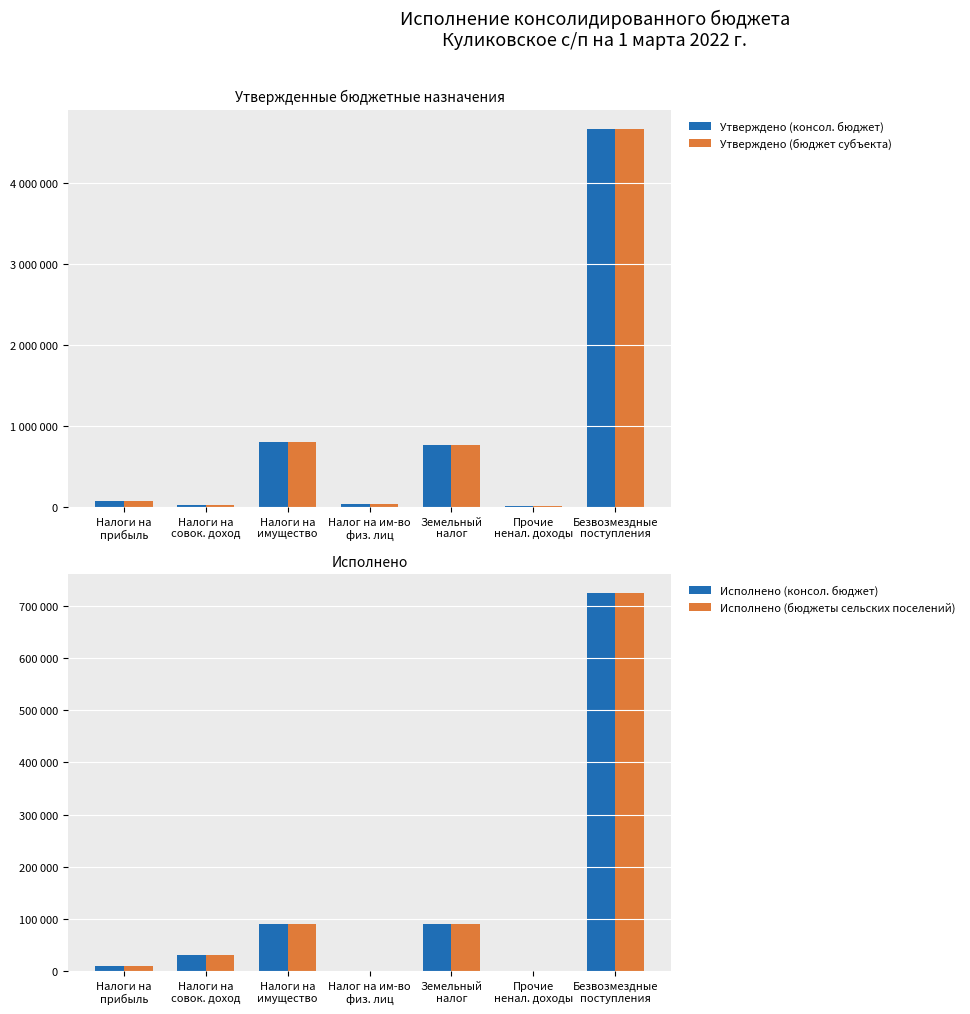

Reading left to right, extract all data points from this chart.

Утверждено (консол. бюджет): 71000.0	21000.0	800000.0	36000.0	764000.0	16000.0	4669537.9
Утверждено (бюджет субъекта): 71000.0	21000.0	800000.0	36000.0	764000.0	16000.0	4669537.9
Исполнено (консол. бюджет): 10322.1	31943.0	91373.8	1069.2	90304.7	0.0	724487.7
Исполнено (бюджеты сельских поселений): 10322.1	31943.0	91373.8	1069.2	90304.7	0.0	724487.7